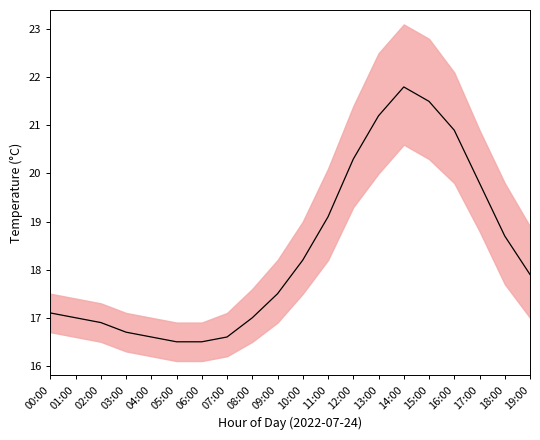

What is the difference between the second highest and second lowest values in the temperature_upper series?

5.9